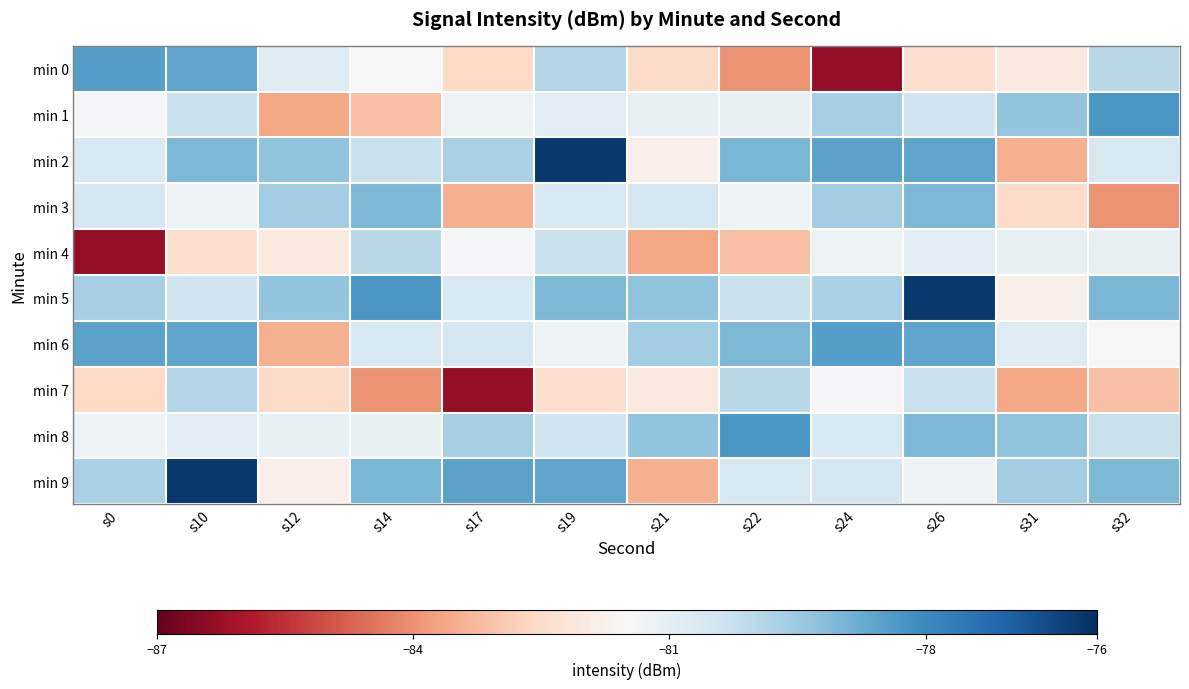

Reading right to left, what are all the values shown in this chart?

min 0: s32=-80.0	s31=-82.0	s26=-82.4	s24=-86.3	s22=-84.0	s21=-82.6	s19=-79.9	s17=-82.6	s14=-81.5	s12=-80.8	s10=-78.6	s0=-78.5
min 1: s32=-78.3	s31=-79.3	s26=-80.5	s24=-79.7	s22=-81.1	s21=-81.1	s19=-80.9	s17=-81.2	s14=-83.1	s12=-83.6	s10=-80.3	s0=-81.4
min 2: s32=-80.6	s31=-83.5	s26=-78.6	s24=-78.5	s22=-79.0	s21=-81.8	s19=-76.2	s17=-79.7	s14=-80.3	s12=-79.3	s10=-79.0	s0=-80.7
min 3: s32=-84.0	s31=-82.6	s26=-79.0	s24=-79.6	s22=-81.2	s21=-80.6	s19=-80.6	s17=-83.5	s14=-79.0	s12=-79.6	s10=-81.2	s0=-80.6
min 4: s32=-81.1	s31=-81.1	s26=-80.9	s24=-81.2	s22=-83.1	s21=-83.6	s19=-80.3	s17=-81.4	s14=-80.0	s12=-82.0	s10=-82.4	s0=-86.3
min 5: s32=-79.0	s31=-81.8	s26=-76.2	s24=-79.7	s22=-80.3	s21=-79.3	s19=-79.0	s17=-80.7	s14=-78.3	s12=-79.3	s10=-80.5	s0=-79.7
min 6: s32=-81.5	s31=-80.8	s26=-78.6	s24=-78.5	s22=-79.0	s21=-79.6	s19=-81.2	s17=-80.6	s14=-80.6	s12=-83.5	s10=-78.6	s0=-78.5
min 7: s32=-83.1	s31=-83.6	s26=-80.3	s24=-81.4	s22=-80.0	s21=-82.0	s19=-82.4	s17=-86.3	s14=-84.0	s12=-82.6	s10=-79.9	s0=-82.6
min 8: s32=-80.3	s31=-79.3	s26=-79.0	s24=-80.7	s22=-78.3	s21=-79.3	s19=-80.5	s17=-79.7	s14=-81.1	s12=-81.1	s10=-80.9	s0=-81.2
min 9: s32=-79.0	s31=-79.6	s26=-81.2	s24=-80.6	s22=-80.6	s21=-83.5	s19=-78.6	s17=-78.5	s14=-79.0	s12=-81.8	s10=-76.2	s0=-79.7